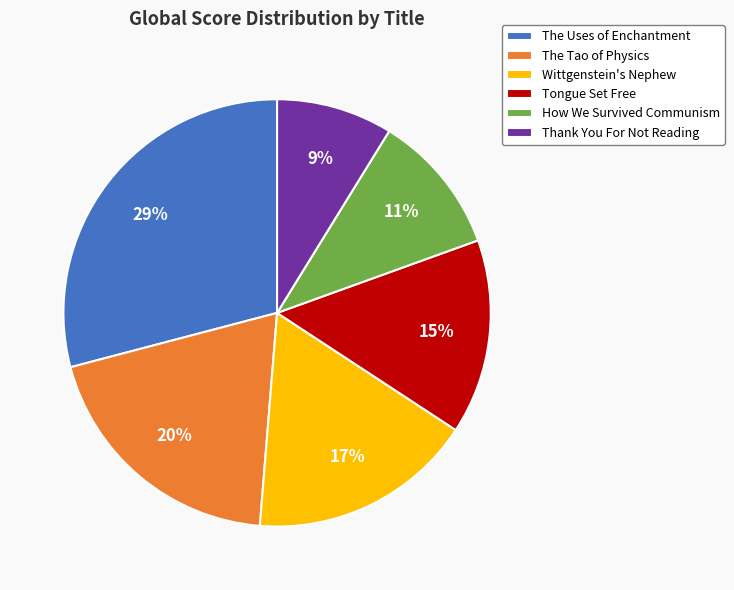

Does any single category account for the majority?

No